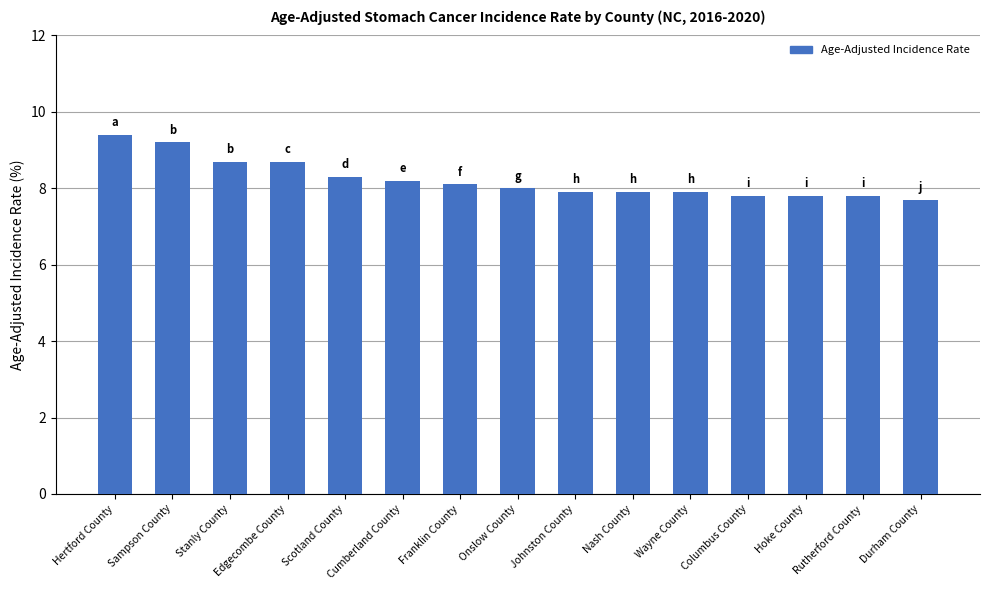

Is it true that the value at Sampson County is 16.1?

False